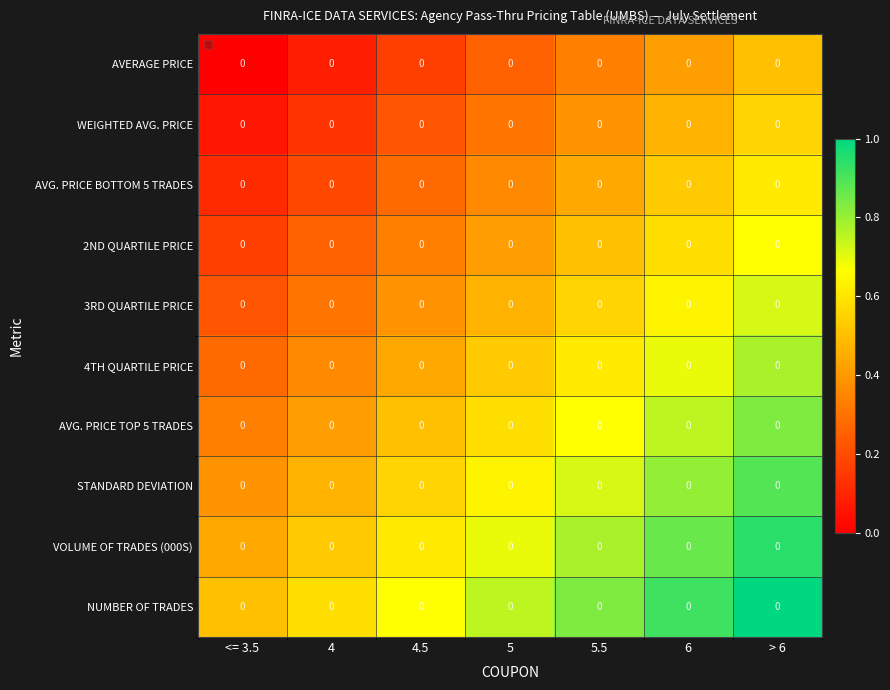

At how many categories does at least one series exceed 0?

7